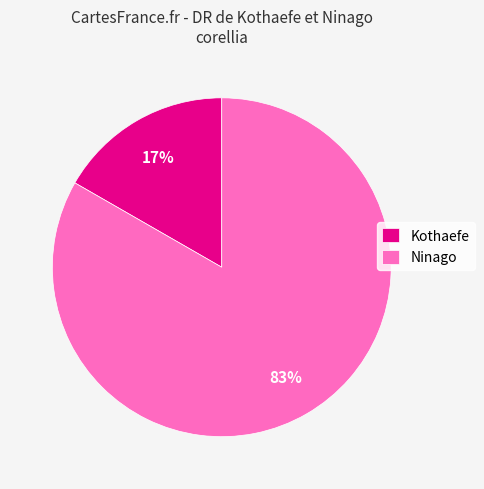

Count the number of slices in the pie.

2